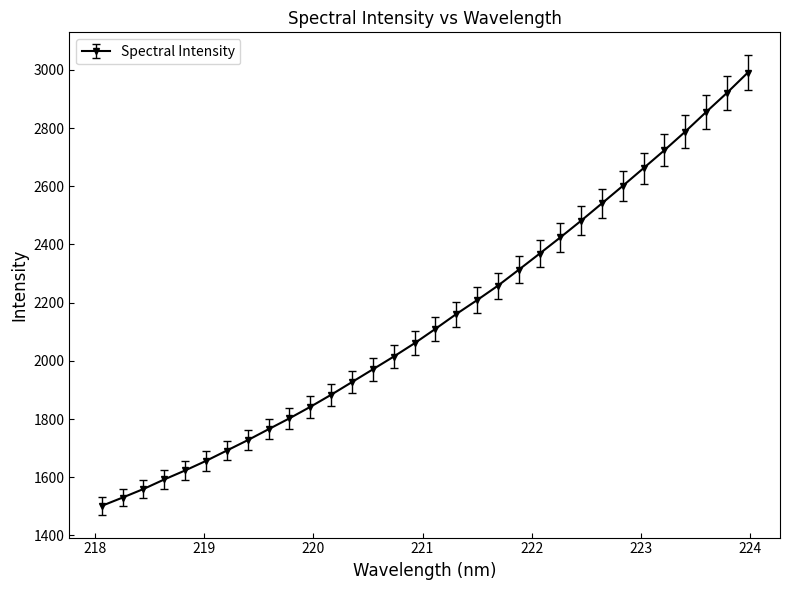

What is the difference between the maximum and minimum values?

1489.2